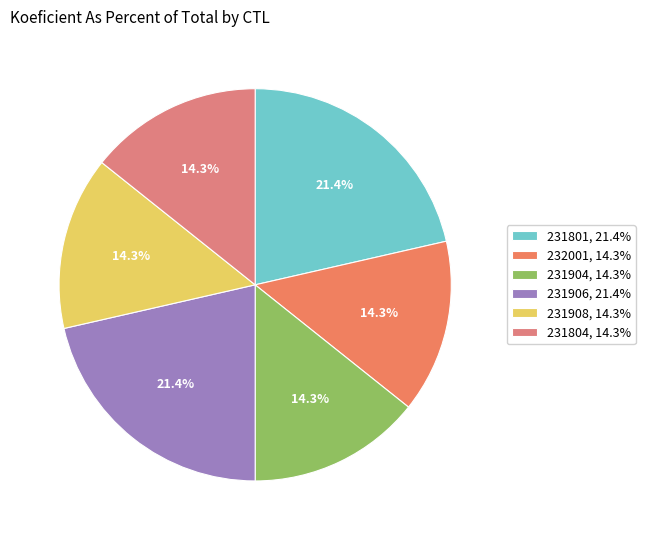

To the nearest percent, what percentage of the pie is 231801?

21%